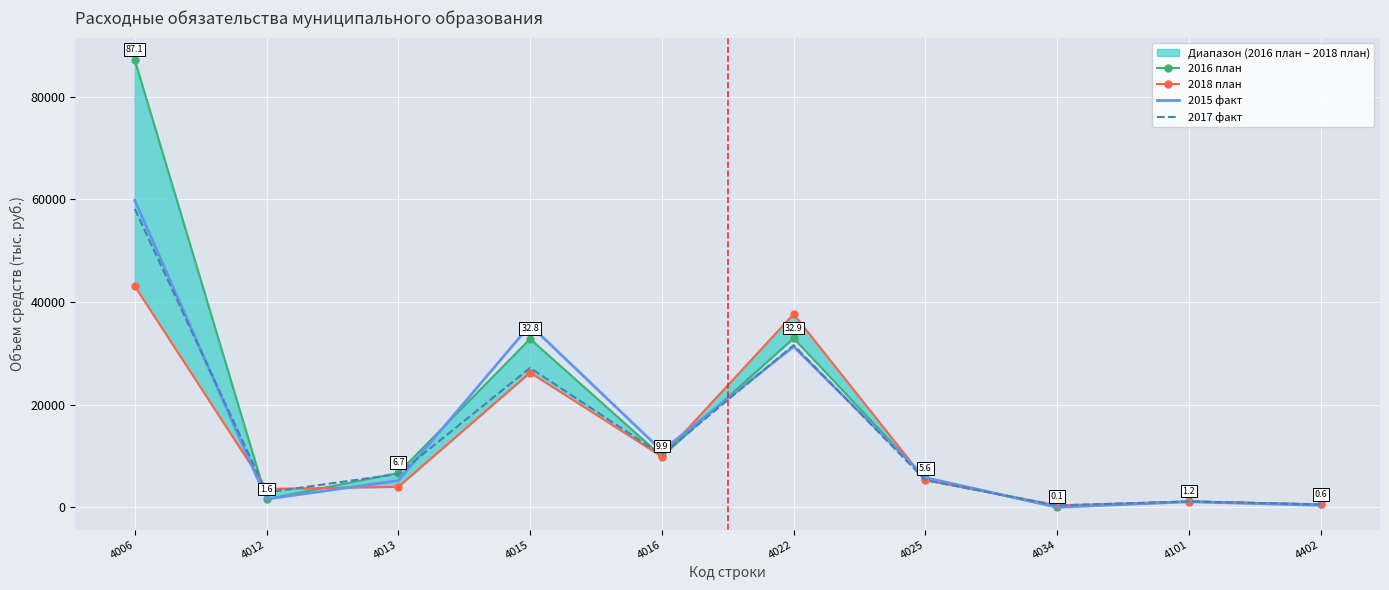

How many distinct data groups are displayed?

4